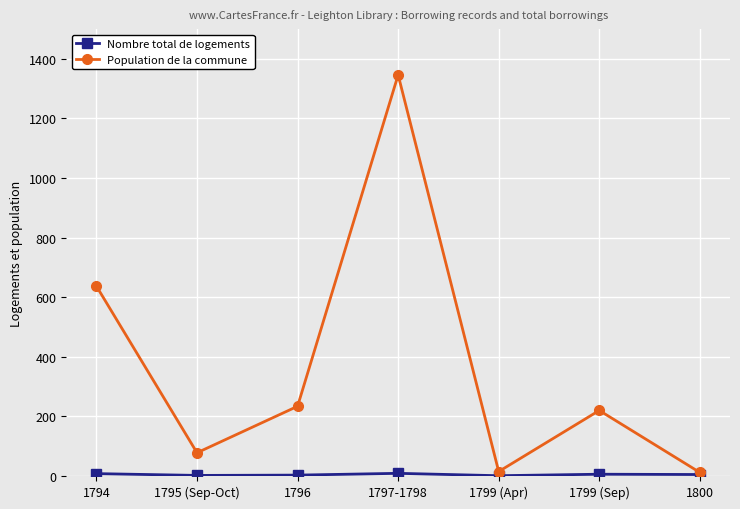

At how many categories does at least one series exceed 43?

5